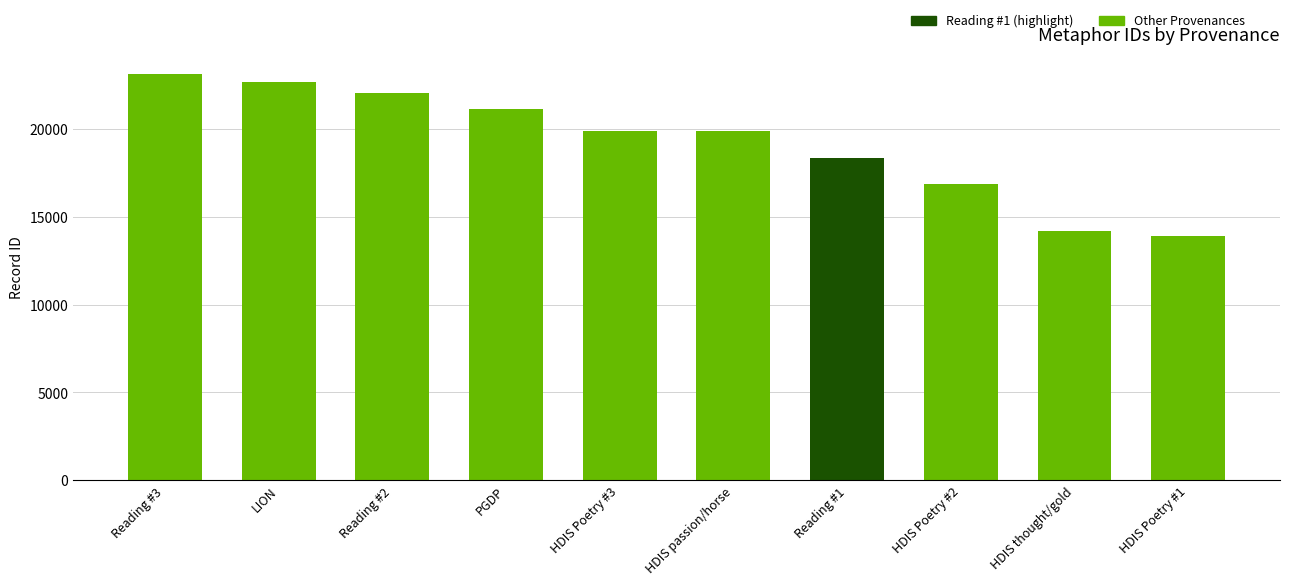

Is it true that the value at HDIS Poetry #1 is 4032?

False